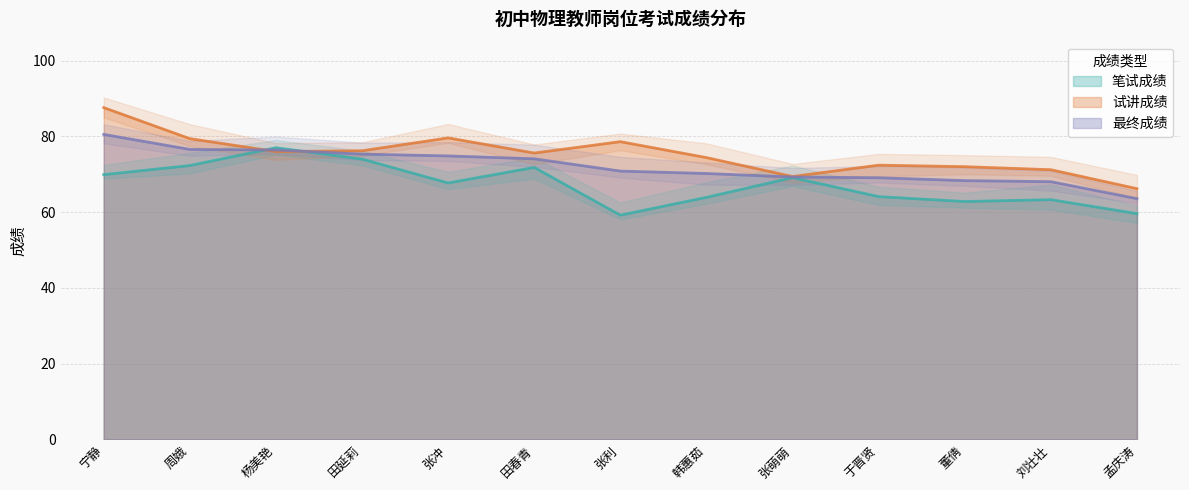

What is the difference between the 试讲成绩 values at 韩蕙茹 and 孟庆涛?

8.2